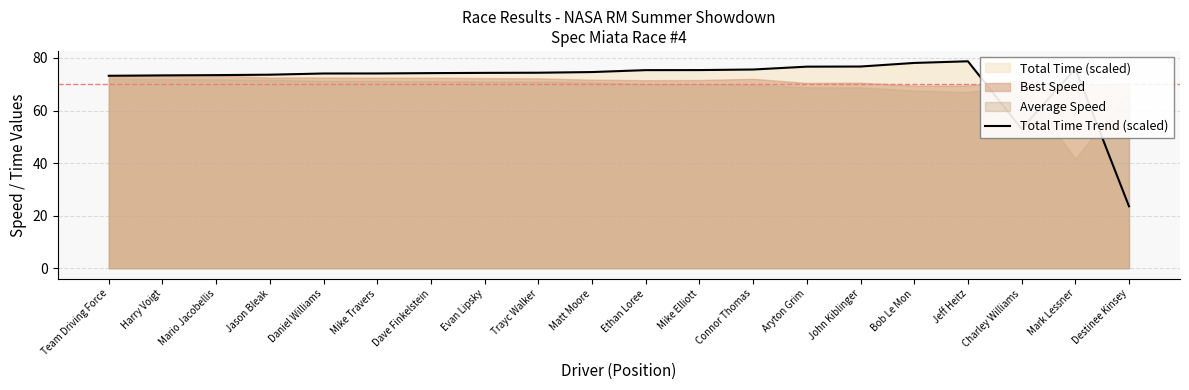

How many interior local valleys (lower than both neighbors) does the data have?

1